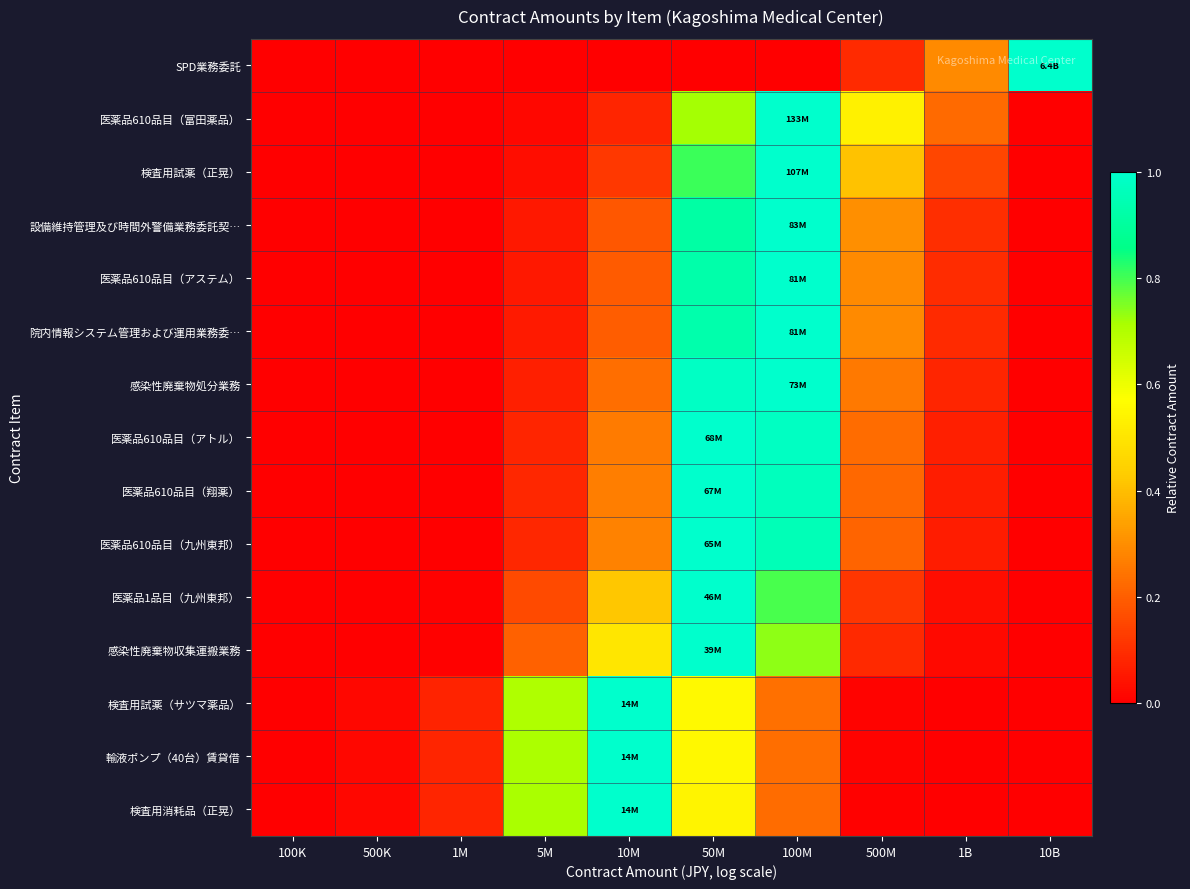

At how many categories does at least one series exceed 0?

10